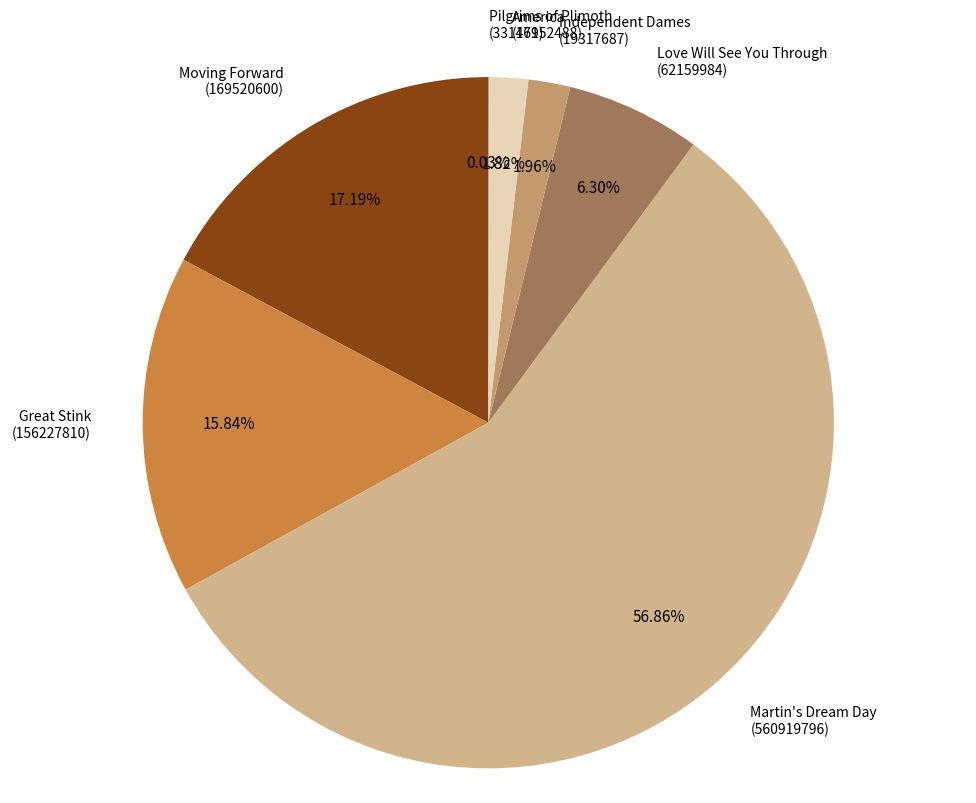

To the nearest percent, what is the average slice percentage?

14%